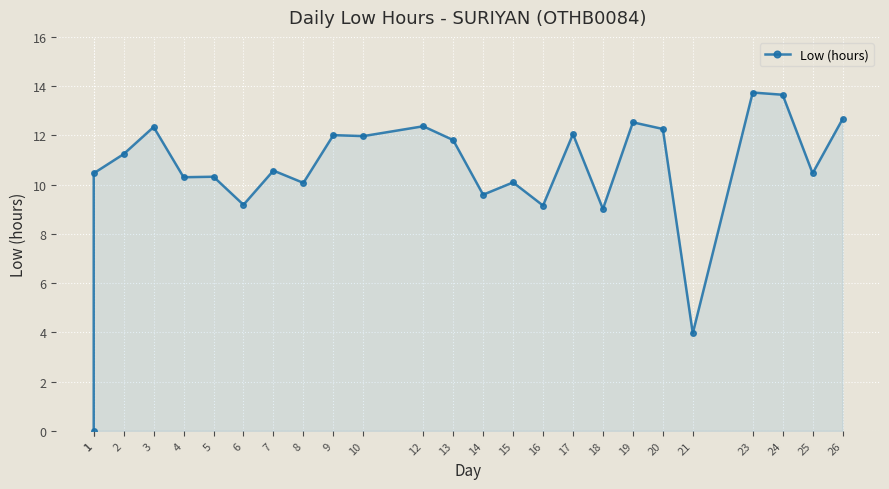

Reading right to left, extract all data points from this chart.

12.7	10.5	13.7	13.7	4.0	12.3	12.5	9.0	12.1	9.2	10.1	9.6	11.8	12.4	12.0	12.0	10.1	10.6	9.2	10.3	10.3	12.3	11.2	10.5	0.0